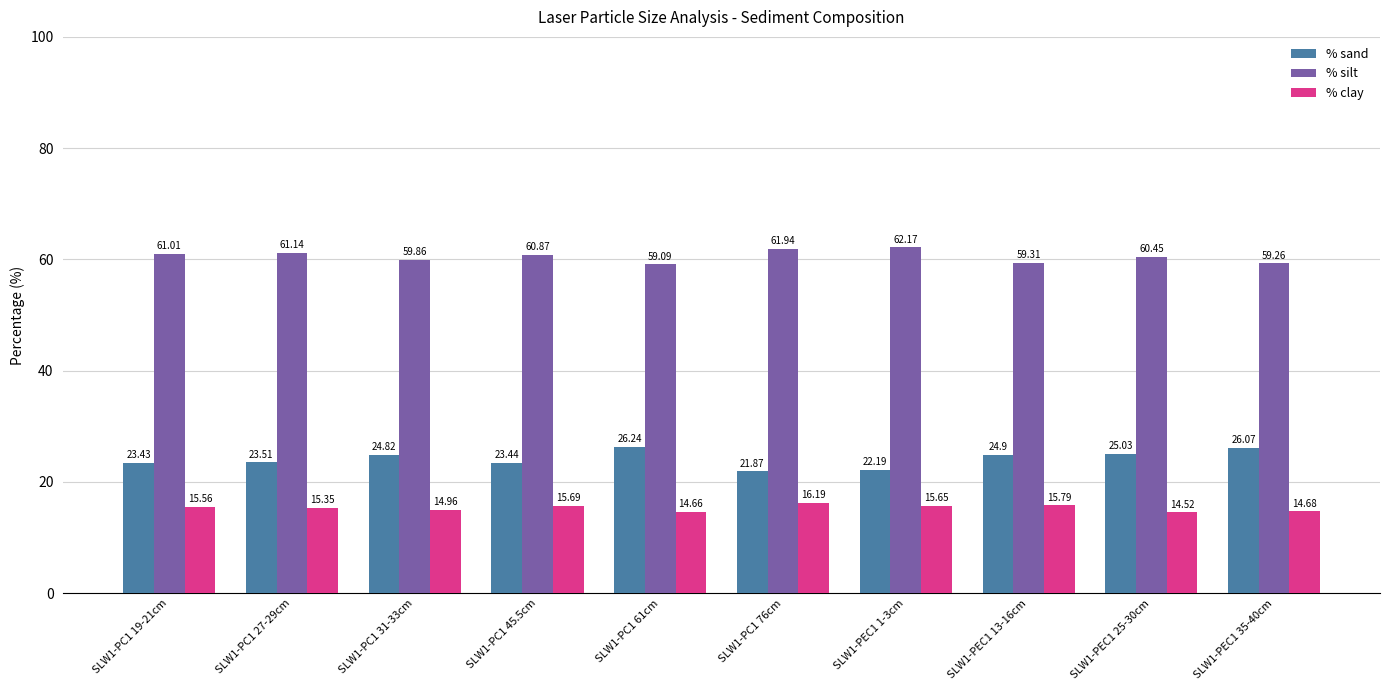

List the labels in order of % sand value, smallest first.

SLW1-PC1 76cm, SLW1-PEC1 1-3cm, SLW1-PC1 19-21cm, SLW1-PC1 45.5cm, SLW1-PC1 27-29cm, SLW1-PC1 31-33cm, SLW1-PEC1 13-16cm, SLW1-PEC1 25-30cm, SLW1-PEC1 35-40cm, SLW1-PC1 61cm